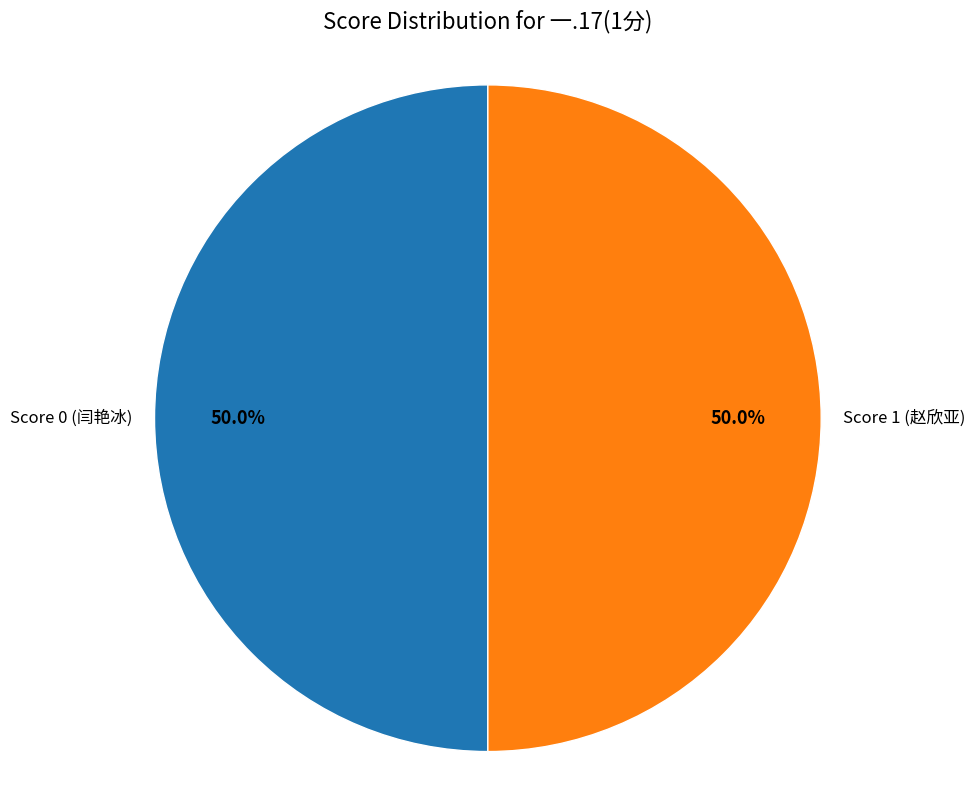

What is the total percentage of Score 1 (赵欣亚) and Score 0 (闫艳冰)?

100.0%